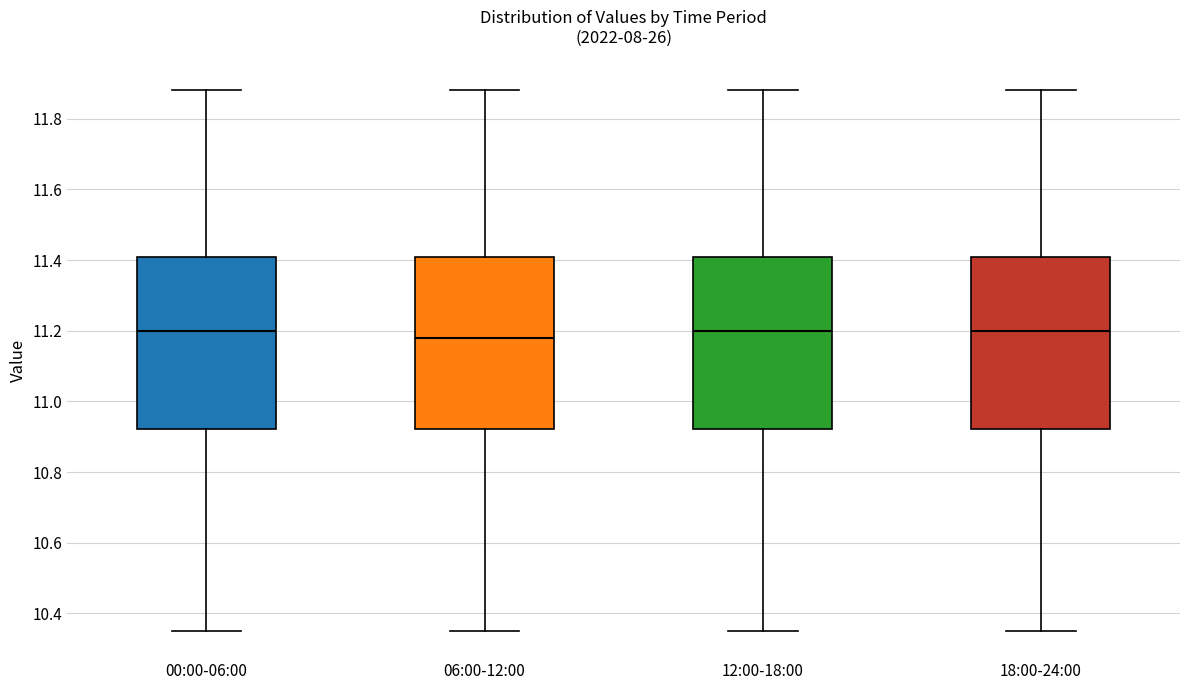

Reading left to right, transcribe this box plot: for each box, give where its median line is, the range the box spans, and where its two whiskers end, as read against the y-axis. The values are not printed on the chart, so give them approximately, as read against the axis.

00:00-06:00: median 11.20, box 10.92 to 11.40, whiskers 10.36 to 11.88
06:00-12:00: median 11.18, box 10.92 to 11.40, whiskers 10.36 to 11.88
12:00-18:00: median 11.20, box 10.92 to 11.40, whiskers 10.36 to 11.88
18:00-24:00: median 11.20, box 10.92 to 11.40, whiskers 10.36 to 11.88